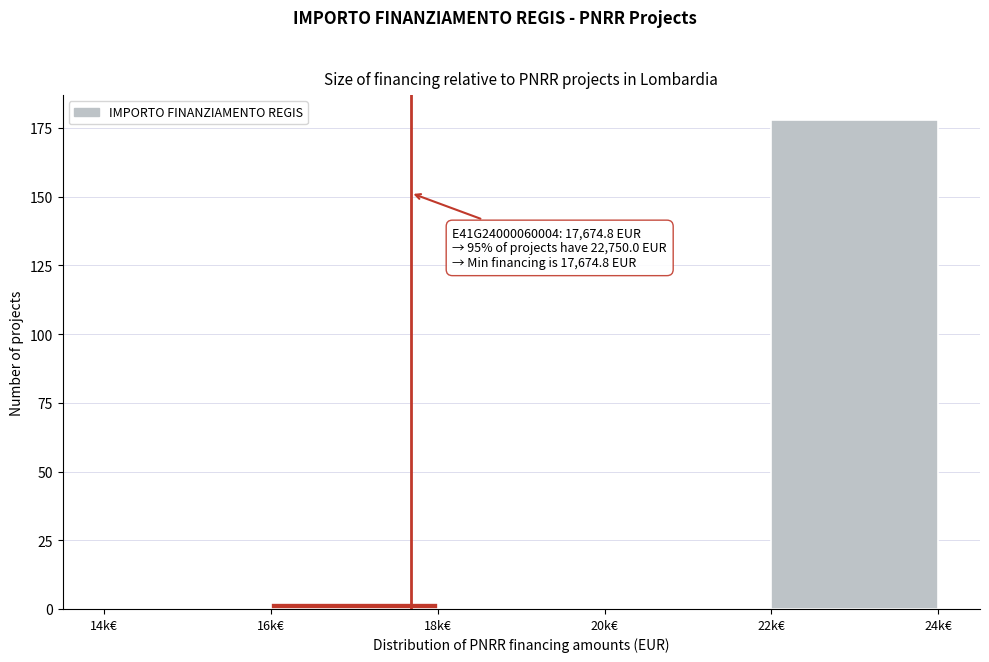

Reading left to right, transcribe all the data shown in this chart.

14k€=0	16k€=2	18k€=0	20k€=0	22k€=178